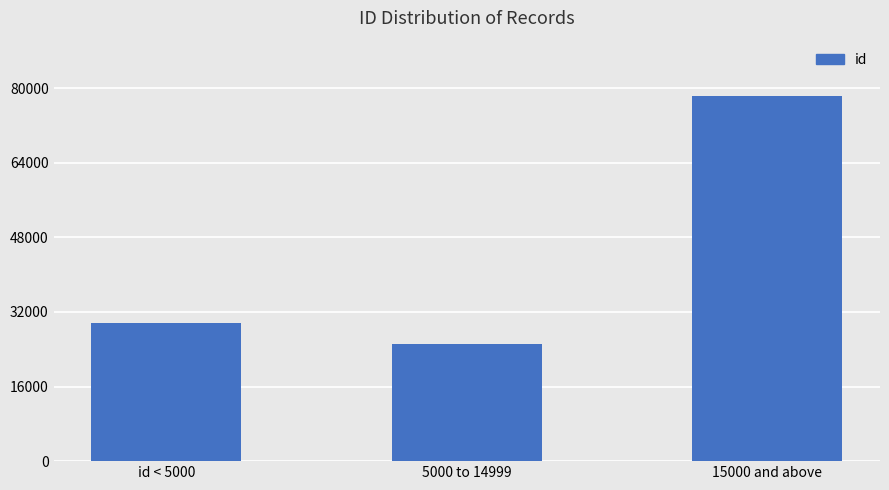

What is the label of the 3rd bar from the right?

id < 5000